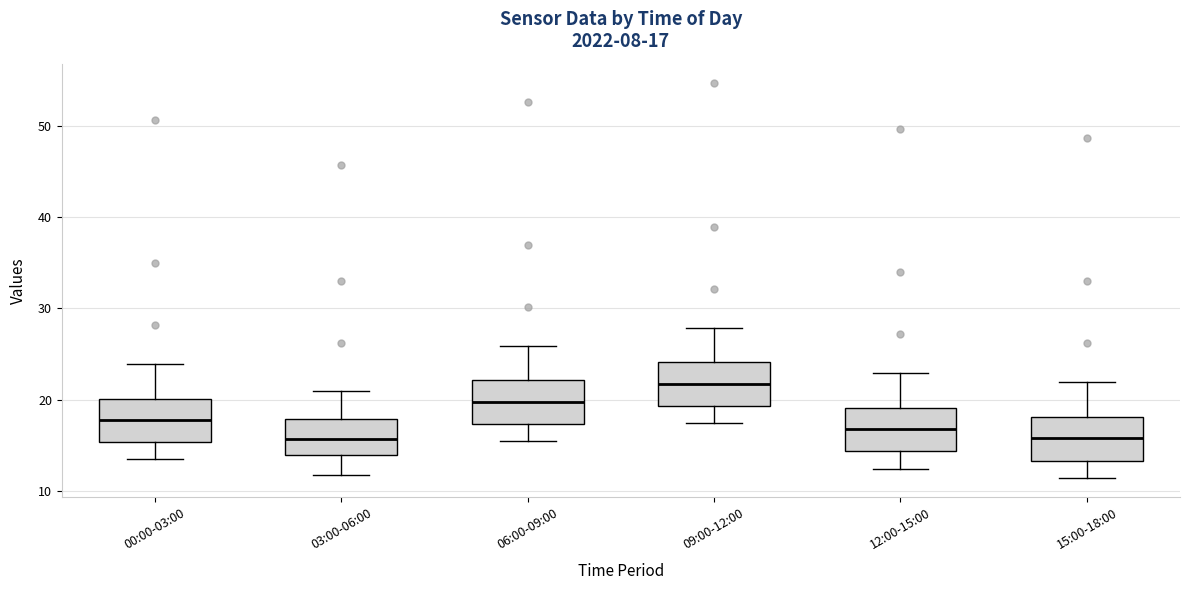

Which box's median line is the highest?

09:00-12:00